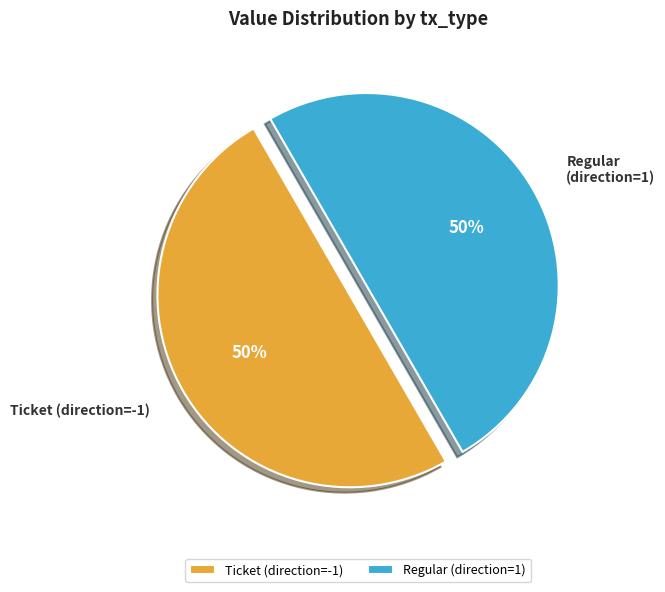

To the nearest percent, what percentage of the pie is Regular (direction=1)?

50%